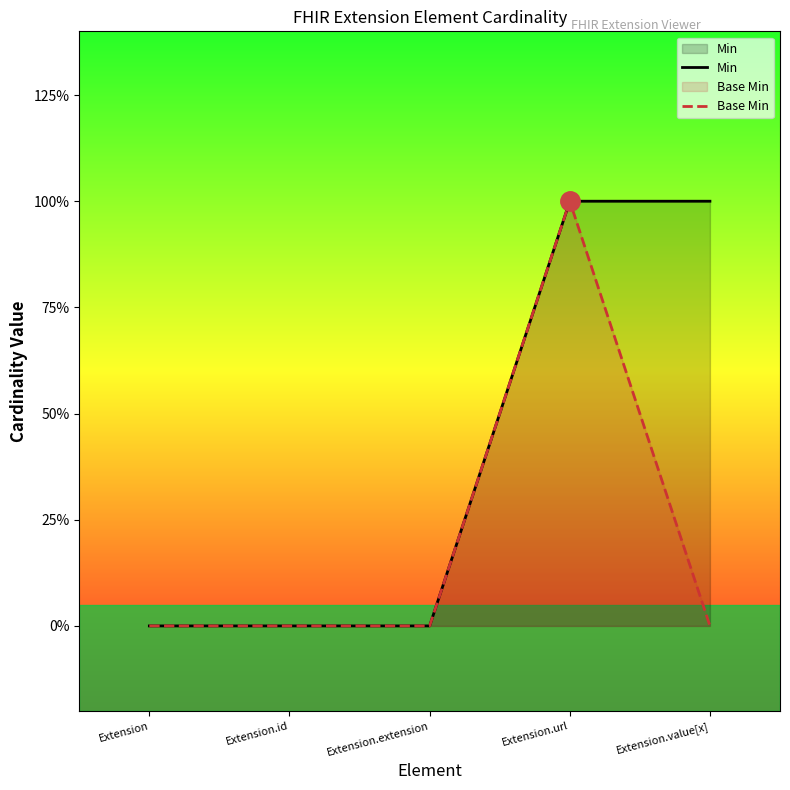

Is it true that Base Min equals 0 at Extension.extension?

True